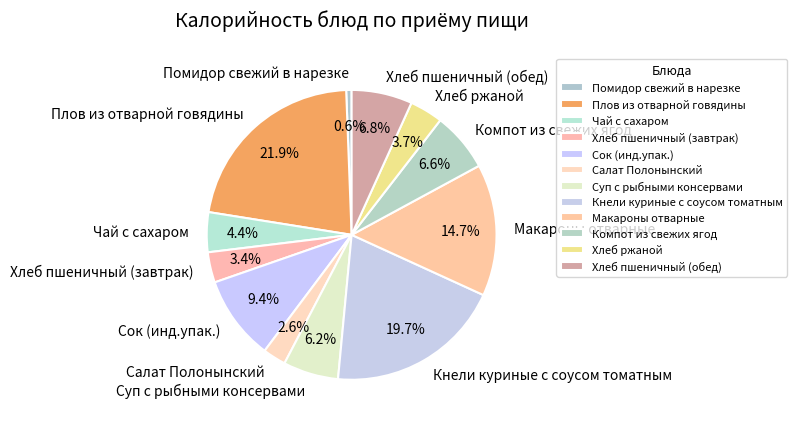

Is it true that Макароны отварные is 25% of the pie?

False